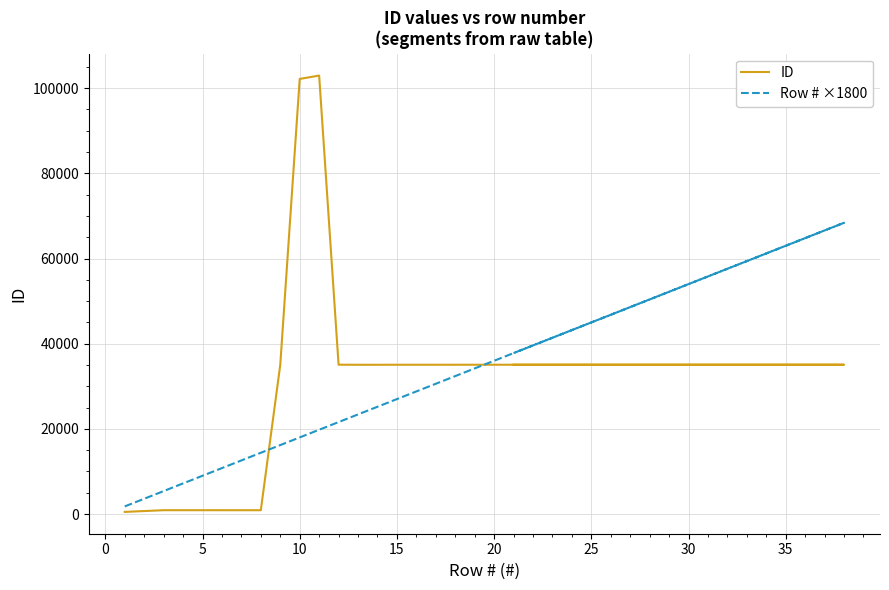

What are all the series names shown in the legend?

ID, Row # ×1800